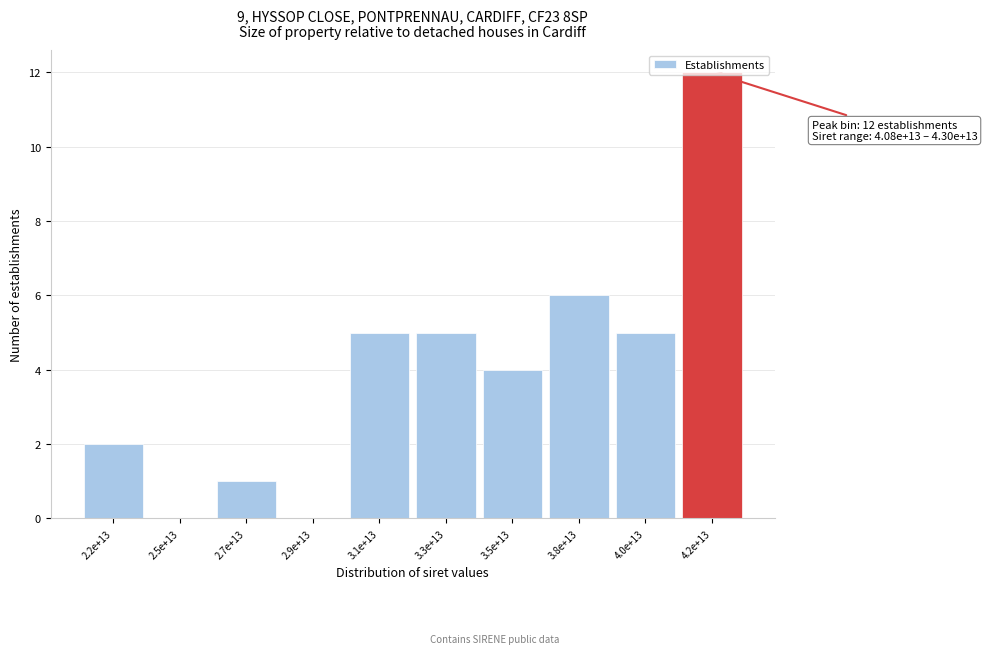

Is it true that the value at 3.5e+13 is 4?

True